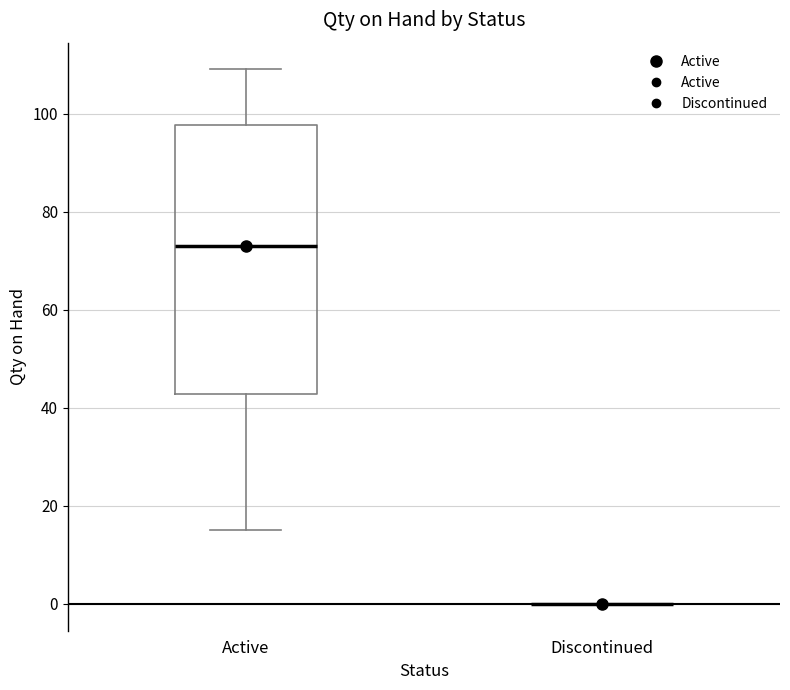

Reading left to right, transcribe this box plot: for each box, give where its median line is, the range the box spans, and where its two whiskers end, as read against the y-axis. The values are not printed on the chart, so give them approximately, as read against the axis.

Active: median 74, box 42 to 98, whiskers 16 to 110
Discontinued: box collapsed to a line at 0, whiskers 0 to 0